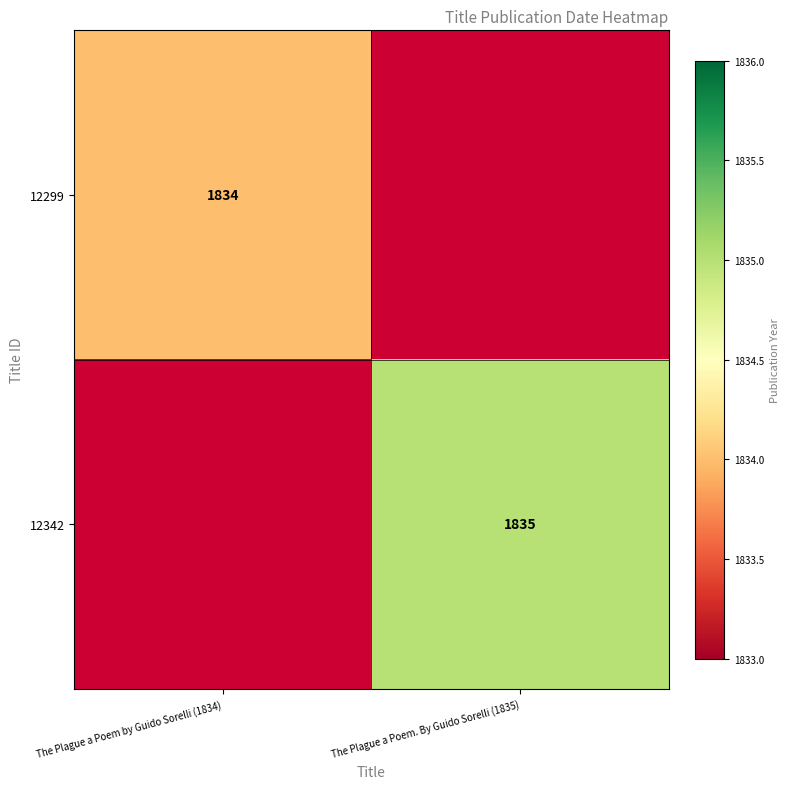

The value of 12299 at The Plague a Poem by Guido Sorelli (1834) is 1834. True or false?

True